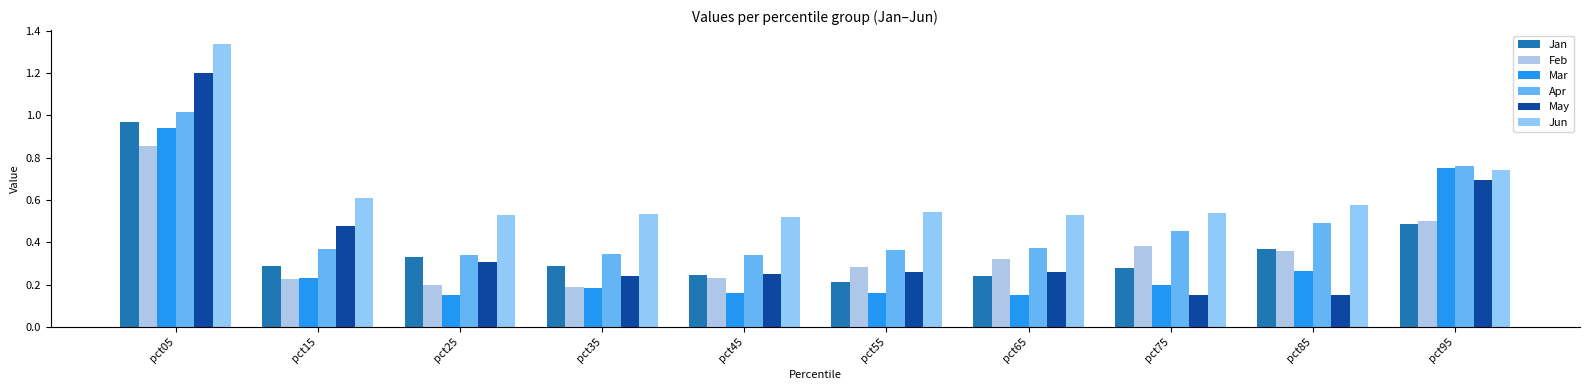

Does the chart contain any negative values?

No